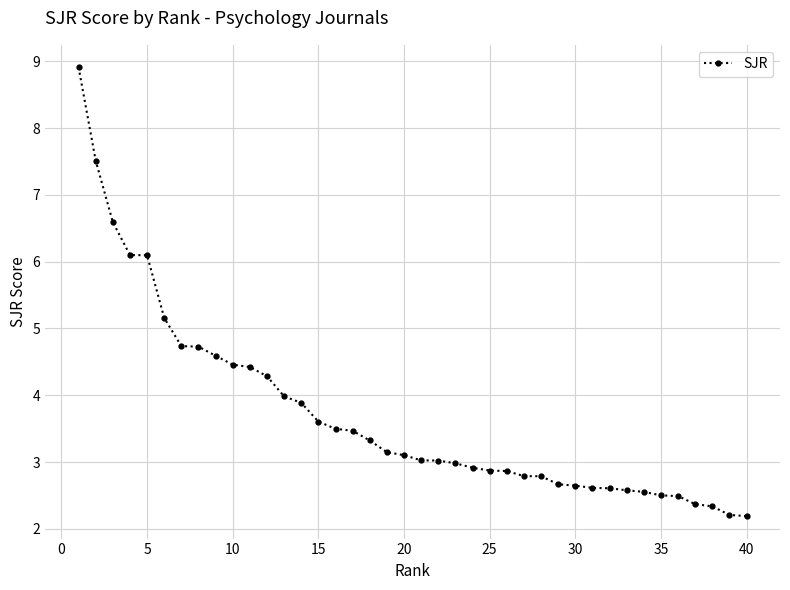

What is the value of the 8th point from the left?

4.7